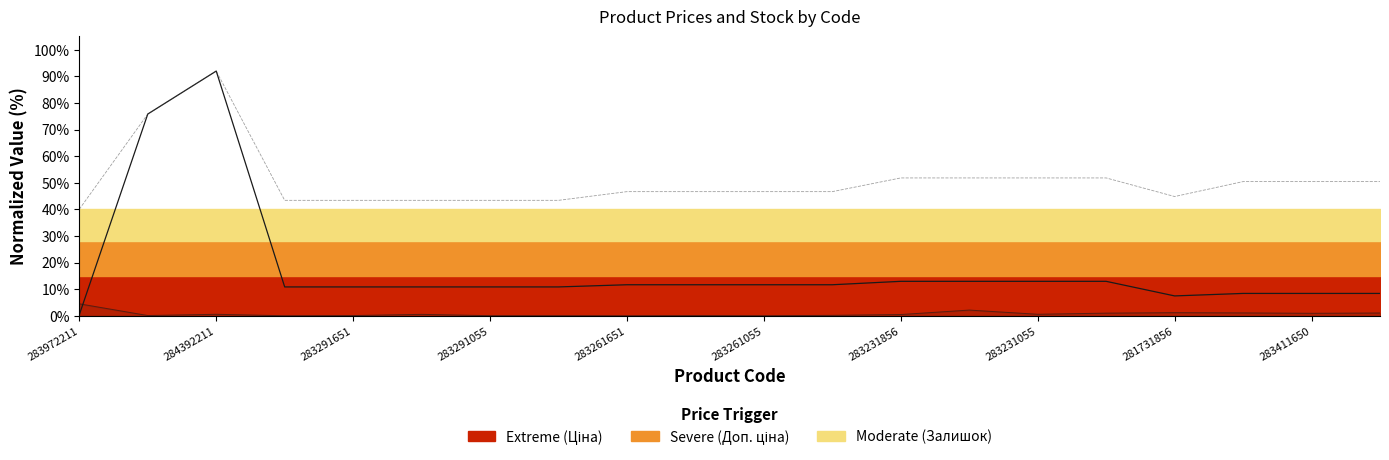

In Доп. ціна, how many points are higher than both neighbors (excluding endpoints)?

1